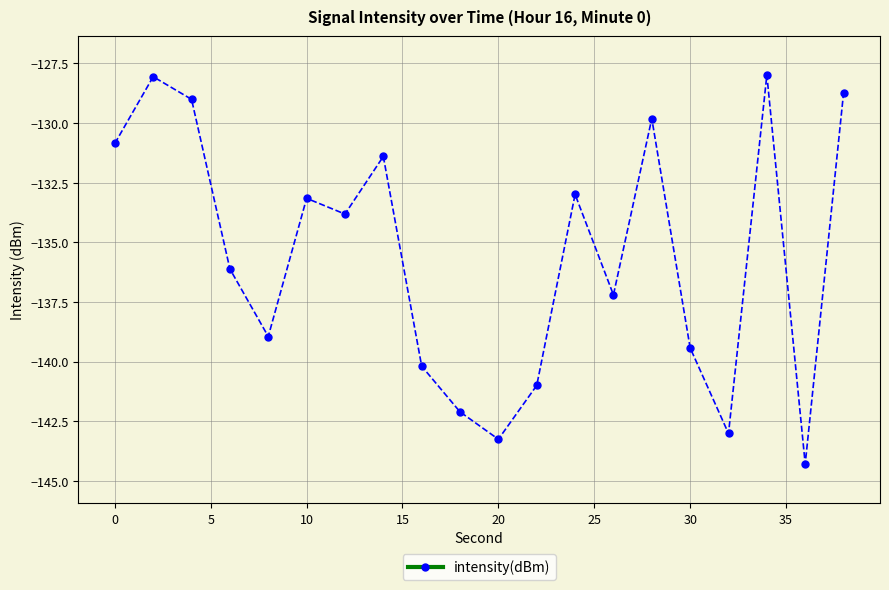

What is the difference between the maximum and minimum values?

16.3